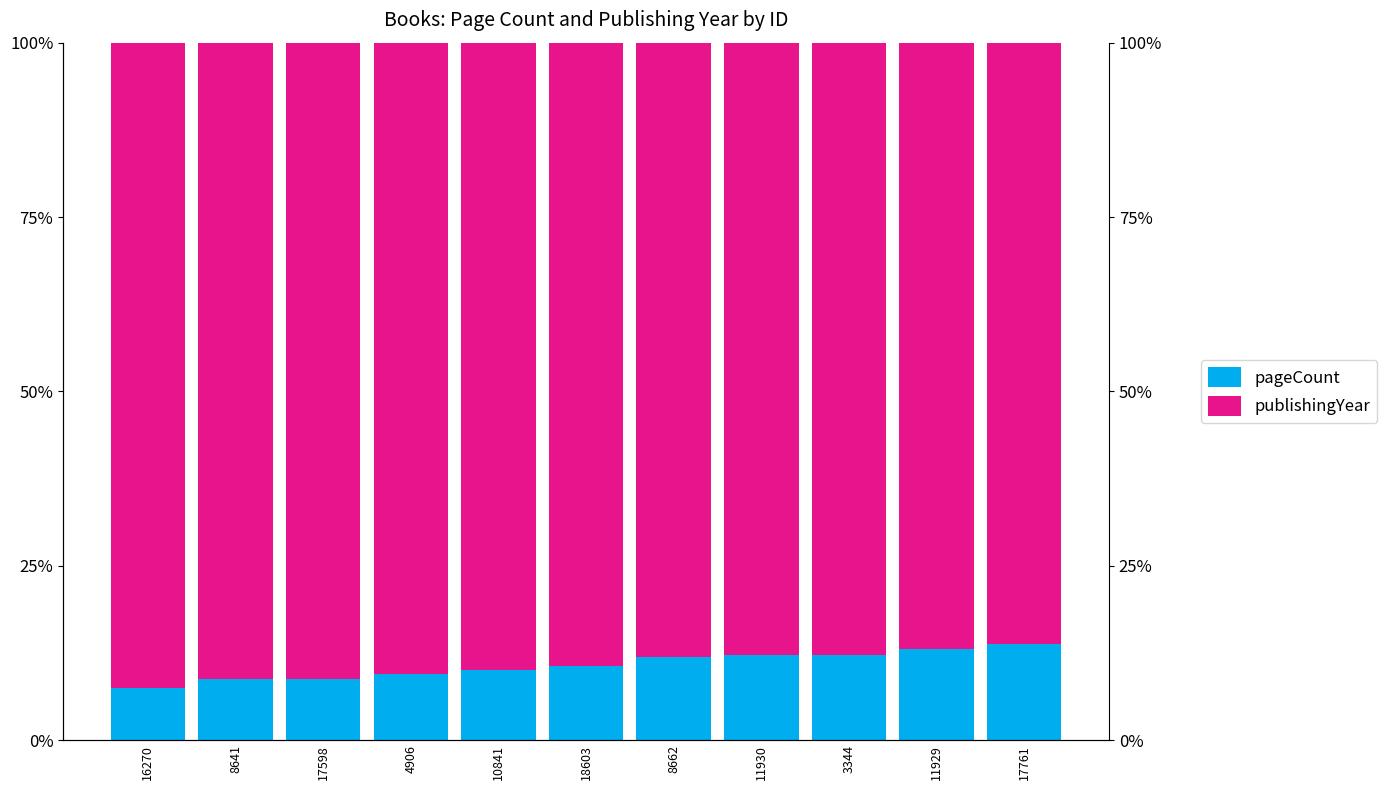

What is the label of the 7th bar from the right?

10841